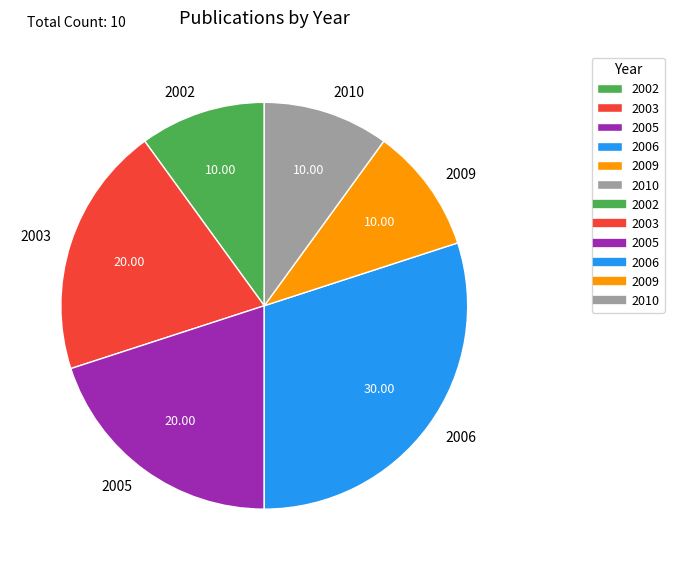

Between 2006 and 2009, which is larger?

2006